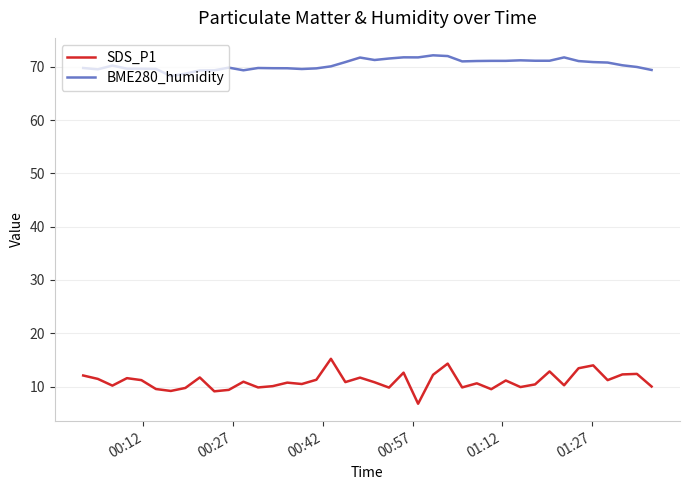

Which series has the widest spread of values?

SDS_P1